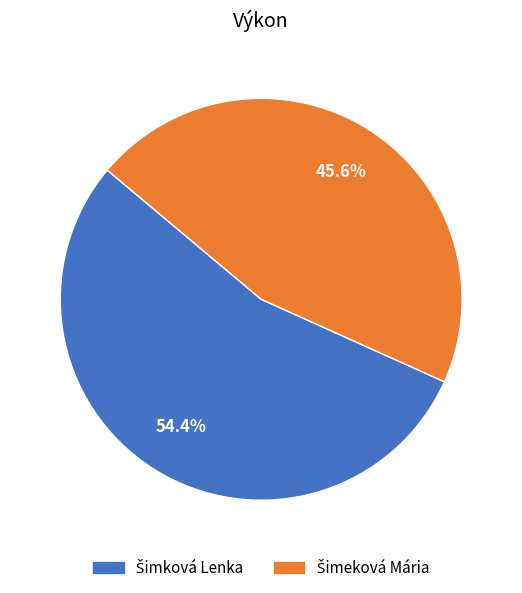

Is there a majority slice in this chart?

Yes